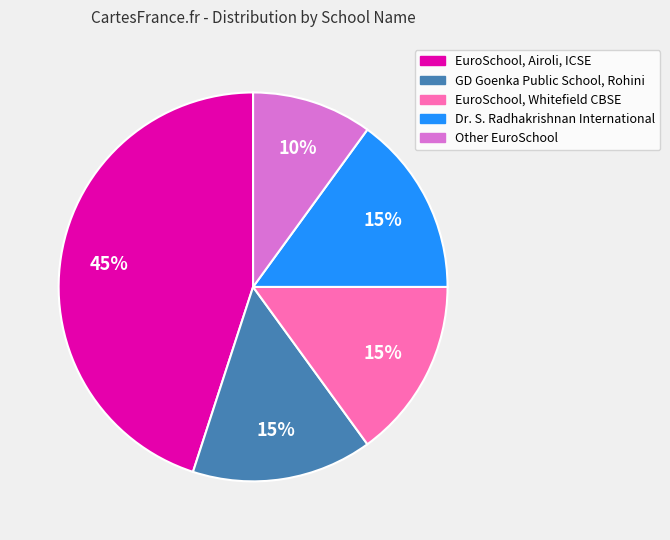

Is it true that EuroSchool, Airoli, ICSE is 54% of the pie?

False